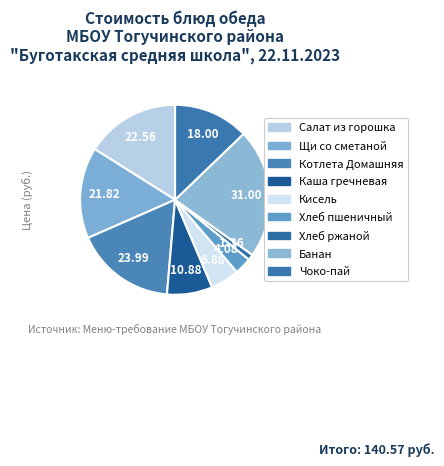

The Хлеб пшеничный slice represents 1% of the pie. True or false?

False